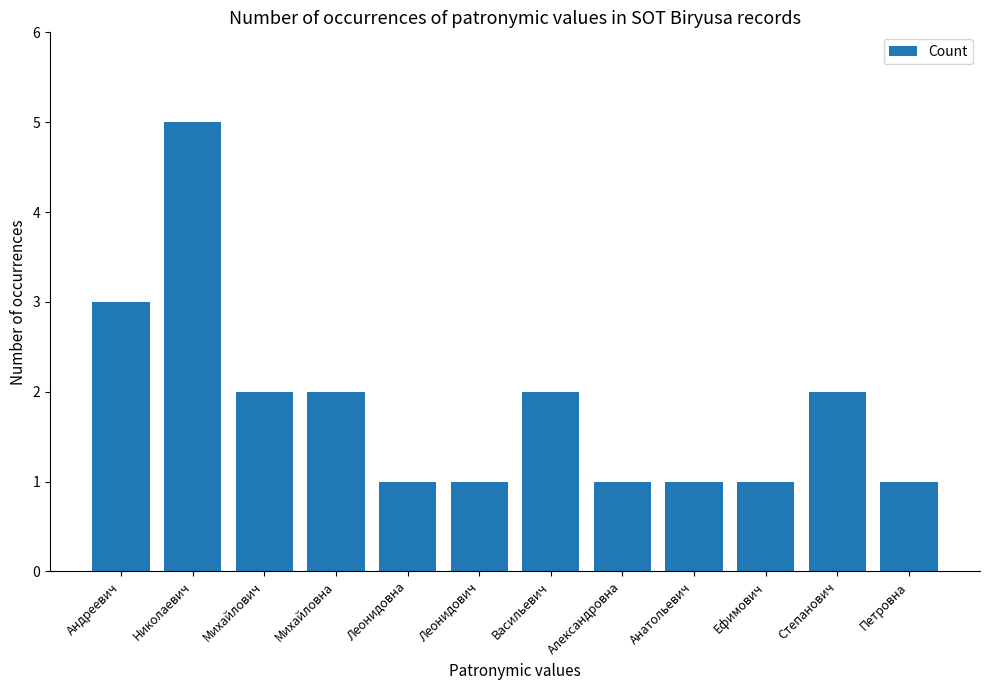

The value at Николаевич is 1. True or false?

False